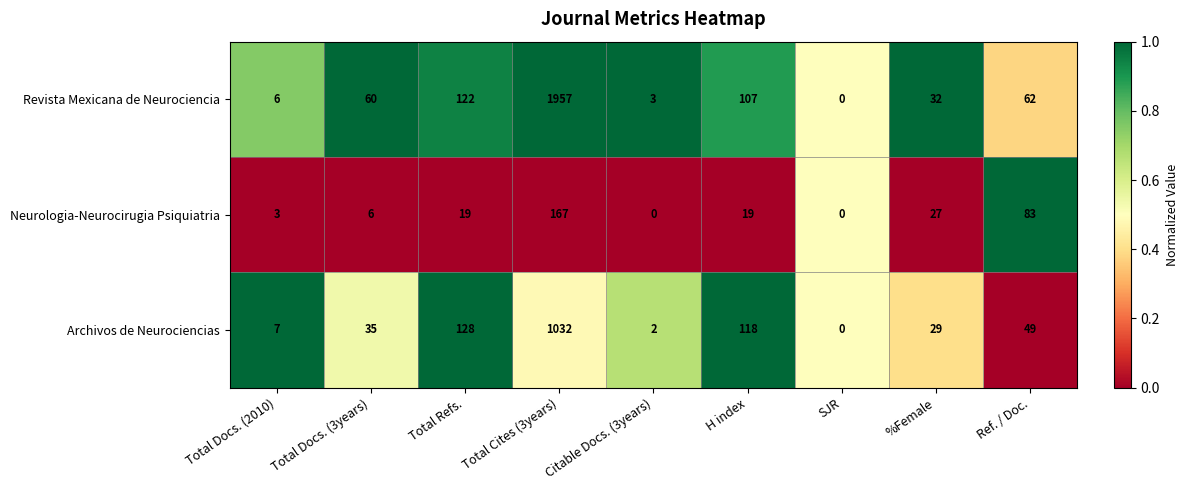

How many data points does each series have?

9